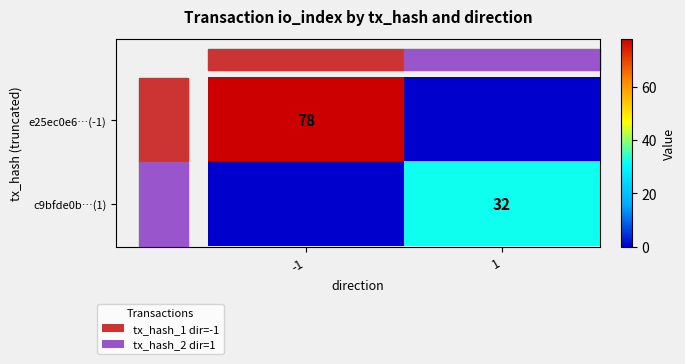

List the series in order of their overall mean, highest first.

e25ec0e6…(-1), c9bfde0b…(1)